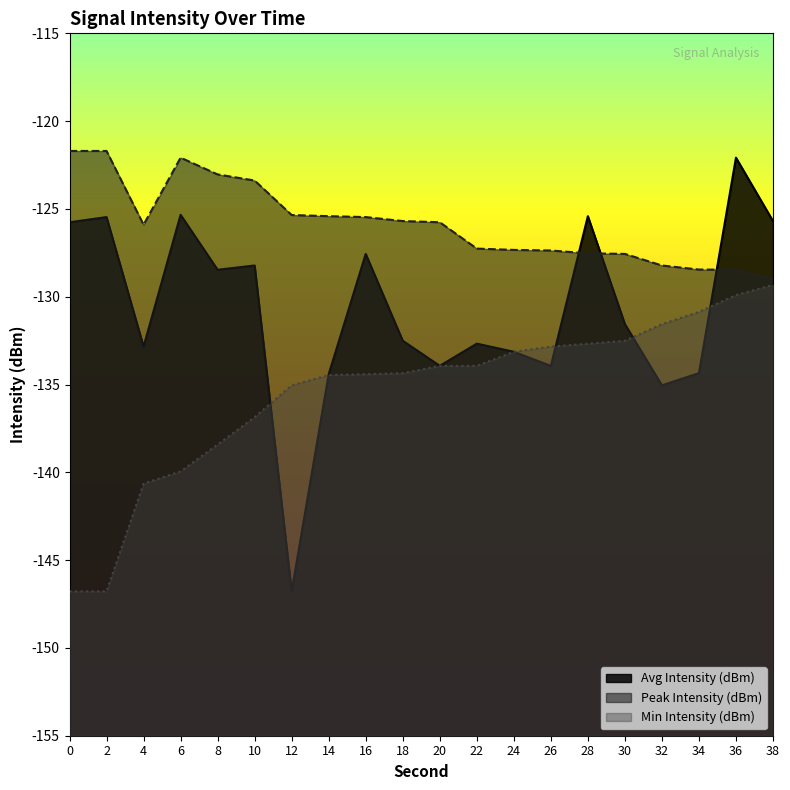

What is the average value of the Peak Intensity (dBm) series?

-125.8